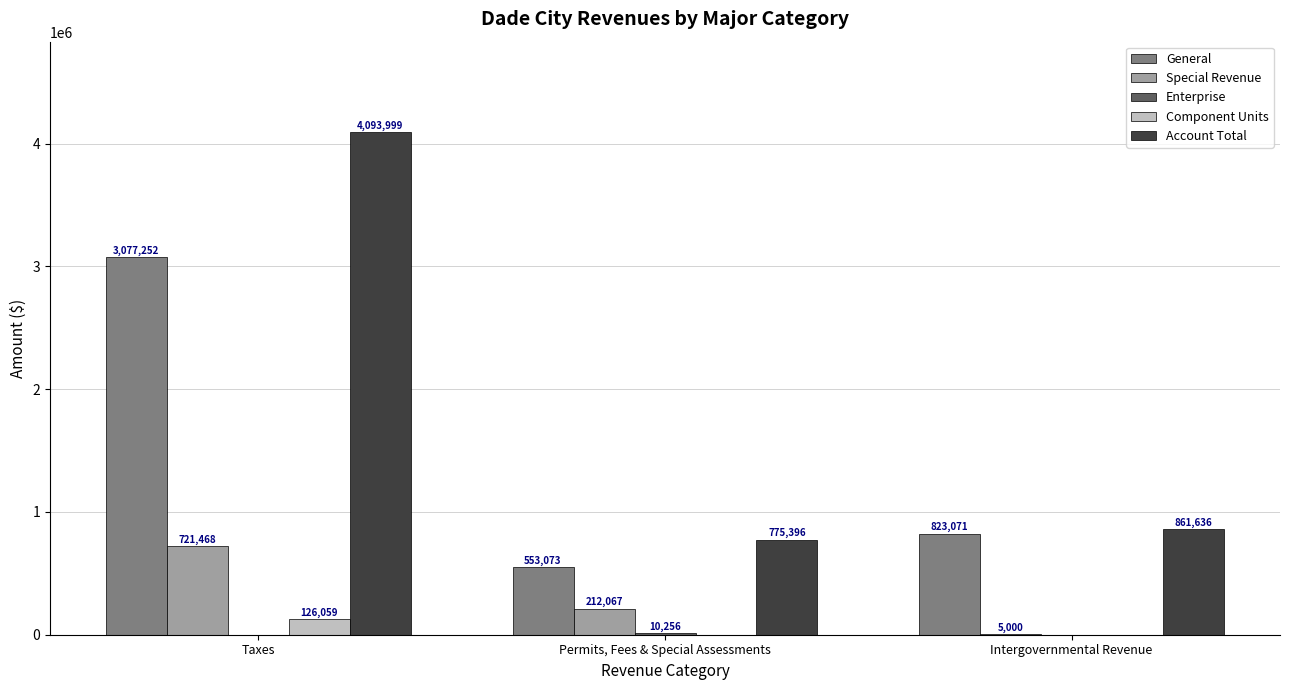

The Account Total series shows 1359765 at Taxes. True or false?

False